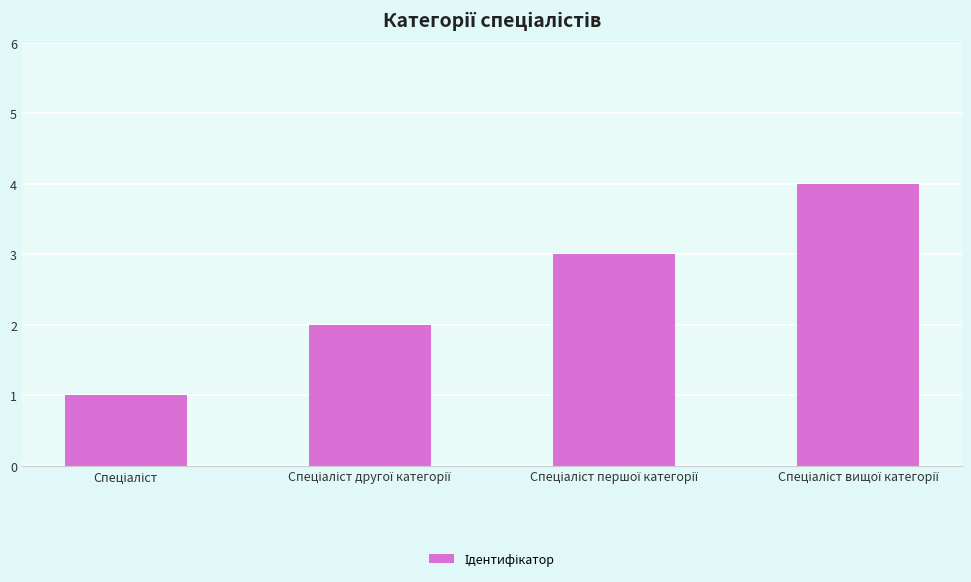

What is the greatest value displayed?

4